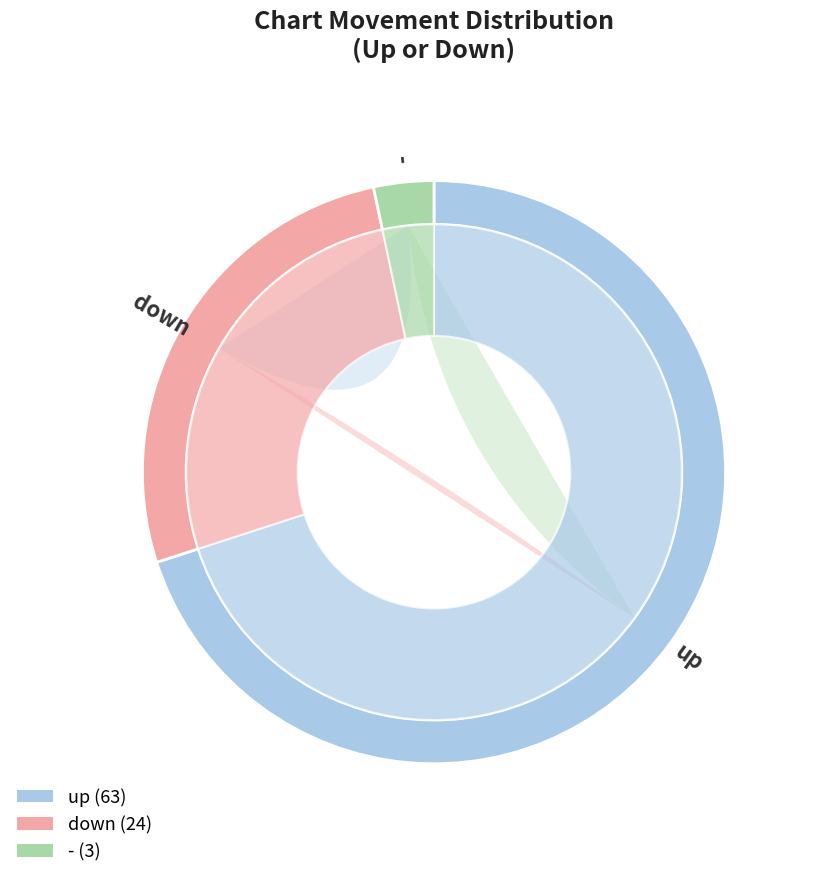

Which category has the smallest portion of the pie?

-